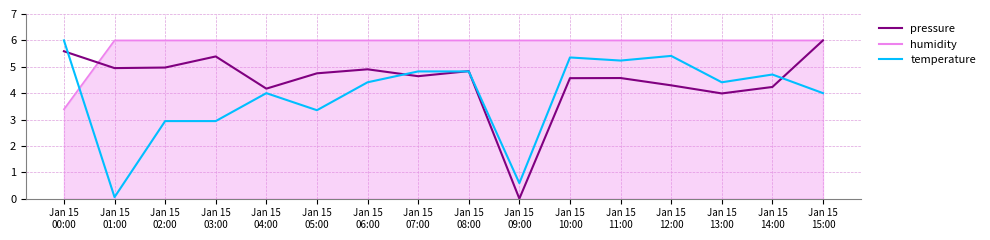

How many distinct data groups are displayed?

3